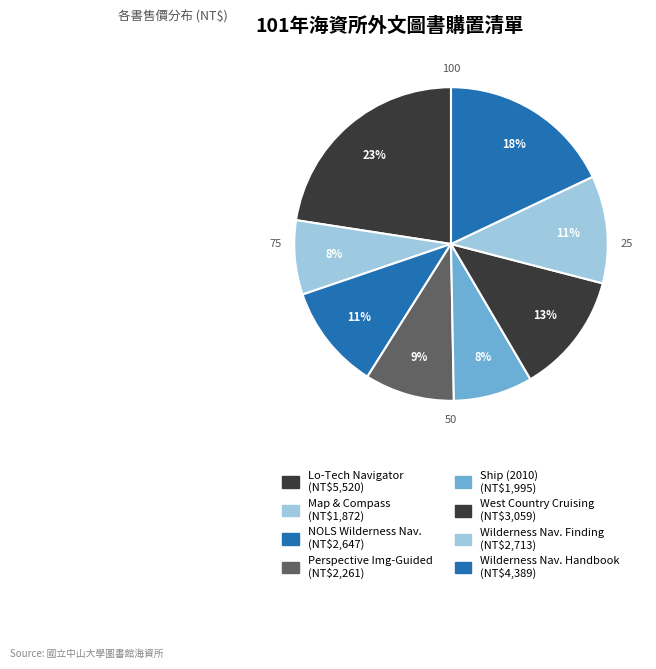

How many slices are in this pie chart?

8